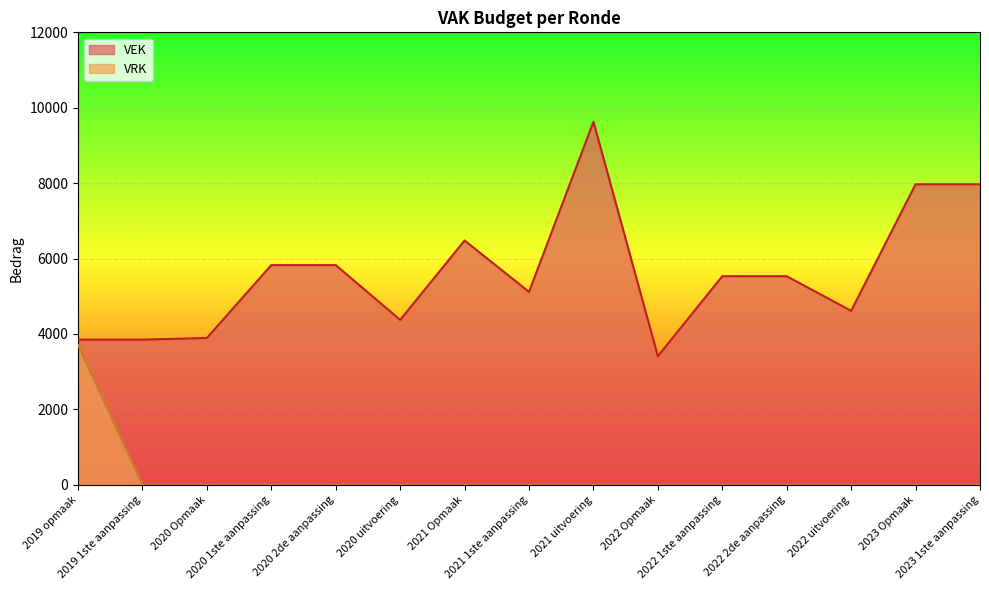

List the series in order of their overall mean, lowest first.

VRK, VEK